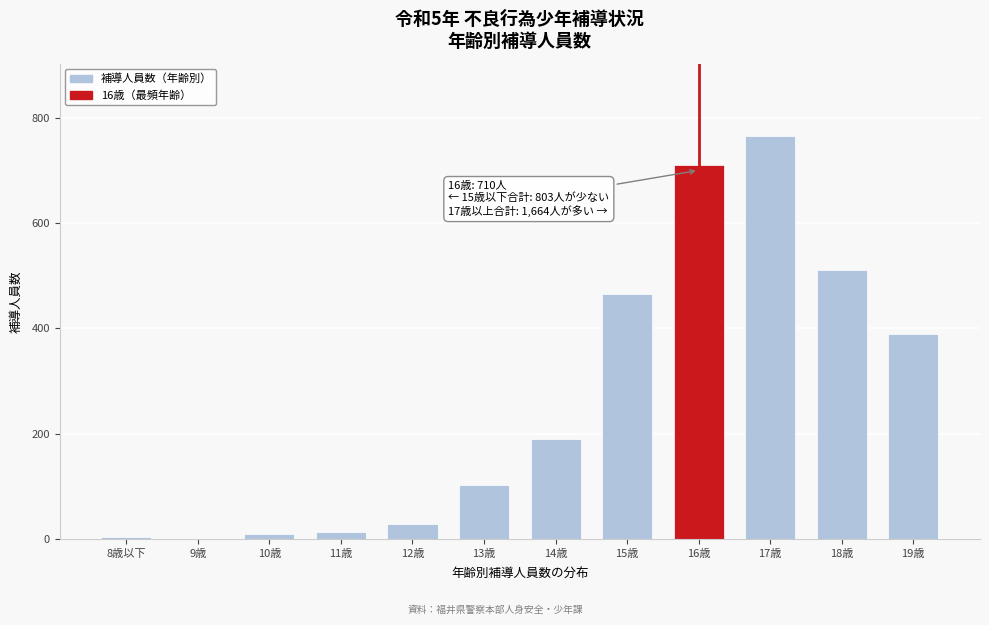

Reading left to right, transcribe all the data shown in this chart.

8歳以下=4	9歳=0	10歳=9	11歳=13	12歳=29	13歳=102	14歳=189	15歳=466	16歳=710	17歳=765	18歳=510	19歳=389